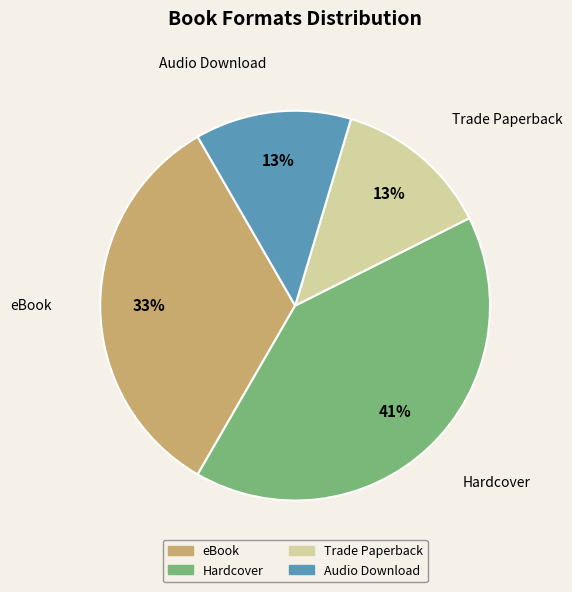

To the nearest percent, what is the difference between the largest and smallest slice percentages?

28%